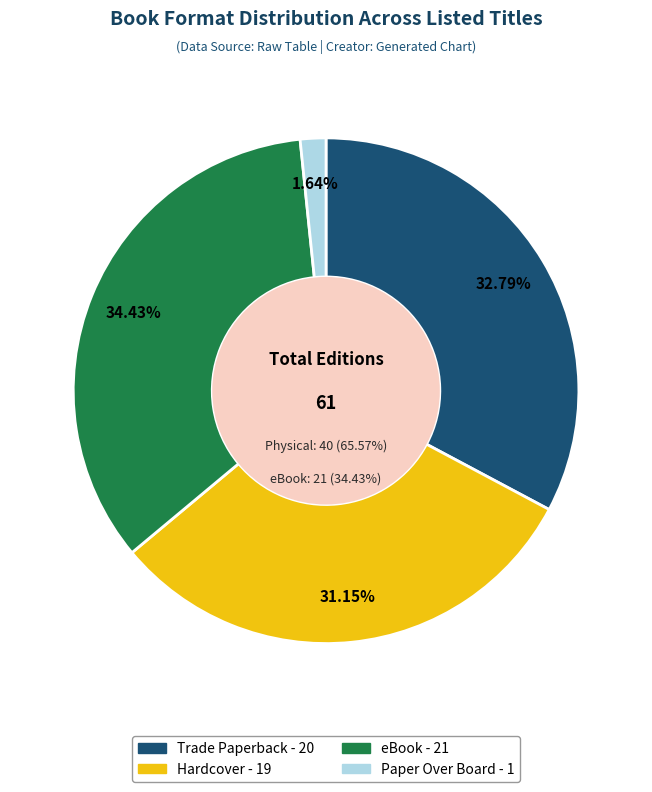

To the nearest percent, what percentage of the pie is Trade Paperback?

33%